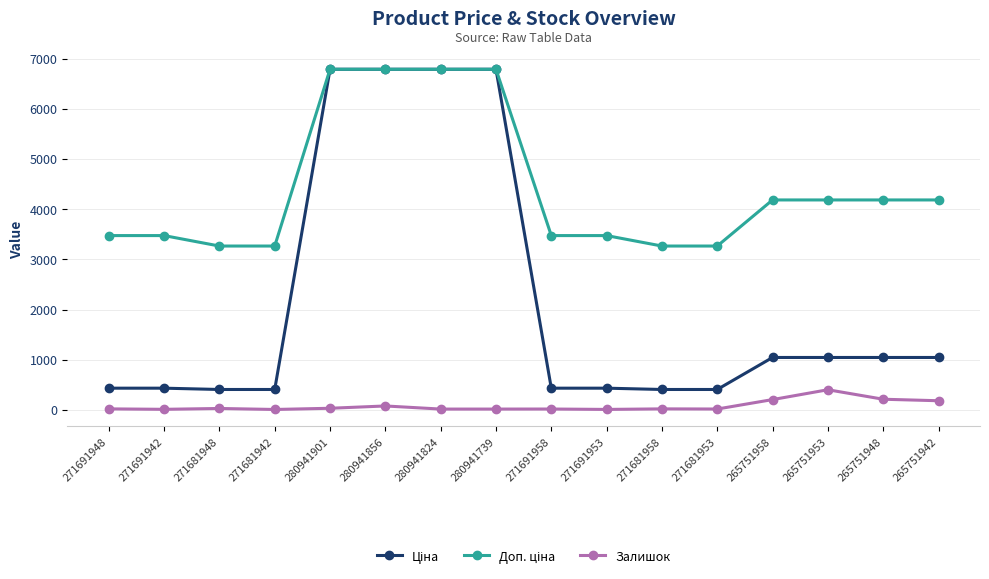

The Залишок series shows 13.0 at 271691942. True or false?

True